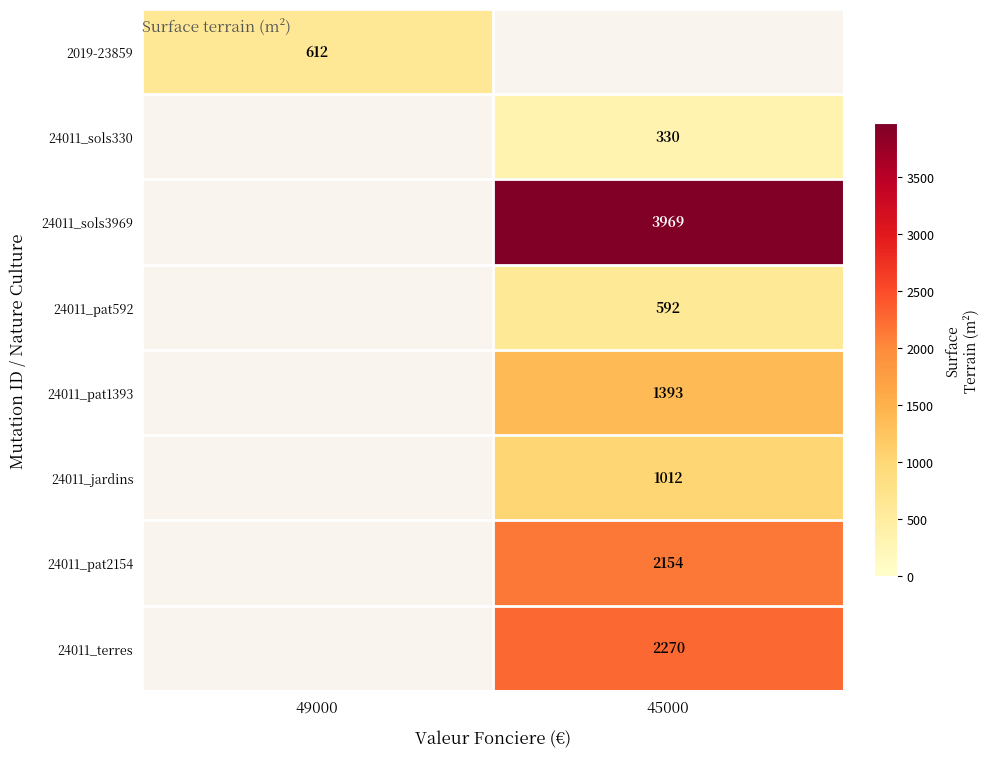

At how many categories does at least one series exceed 469?

2